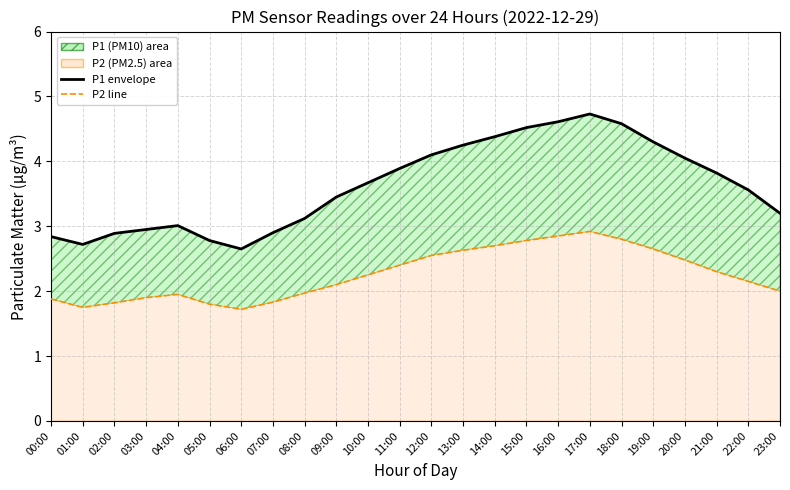

In P1 envelope, how many points are higher than both neighbors (excluding endpoints)?

2